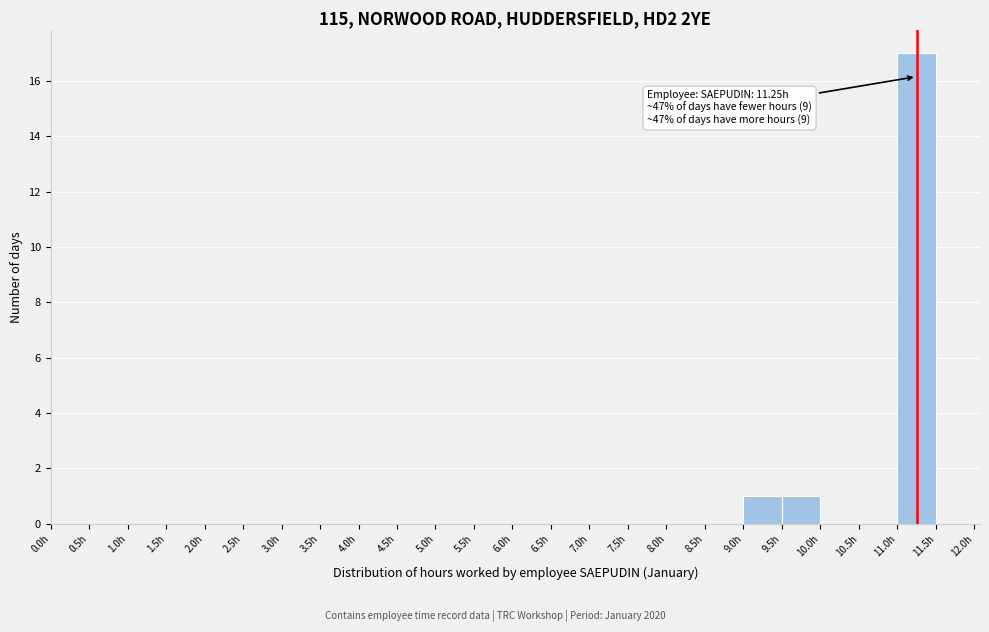

Which range on the x-axis has the tallest bar?

11.0 to 11.5